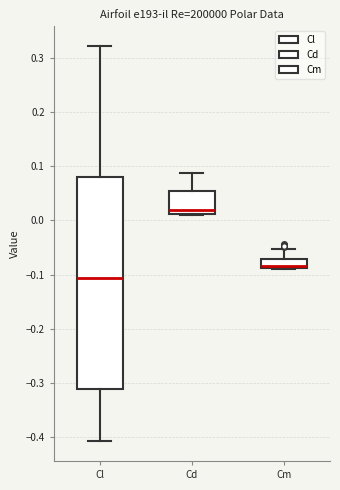

Where does the upper whisker of the box for Cm end on the y-axis? The values are not printed on the chart, so give them approximately, as read against the axis.

-0.05